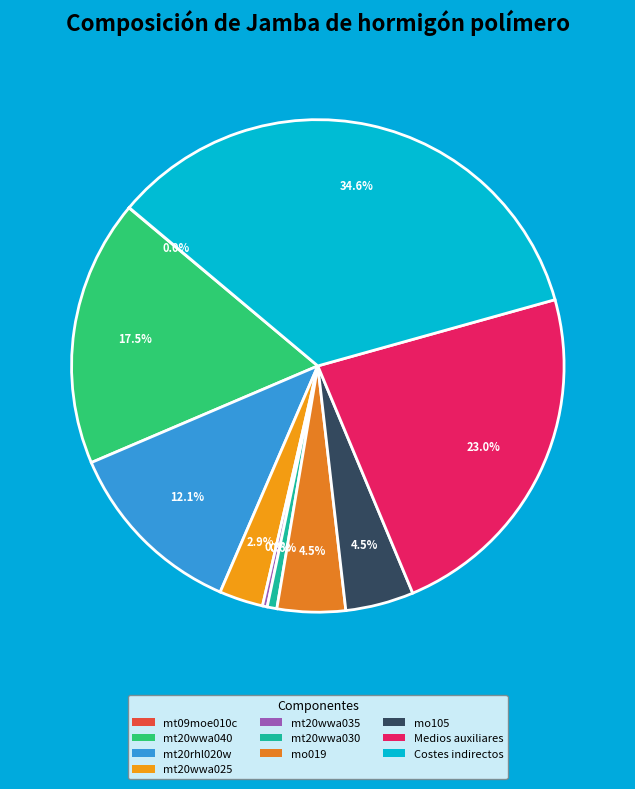

To the nearest percent, what is the difference between the largest and smallest slice percentages?

35%